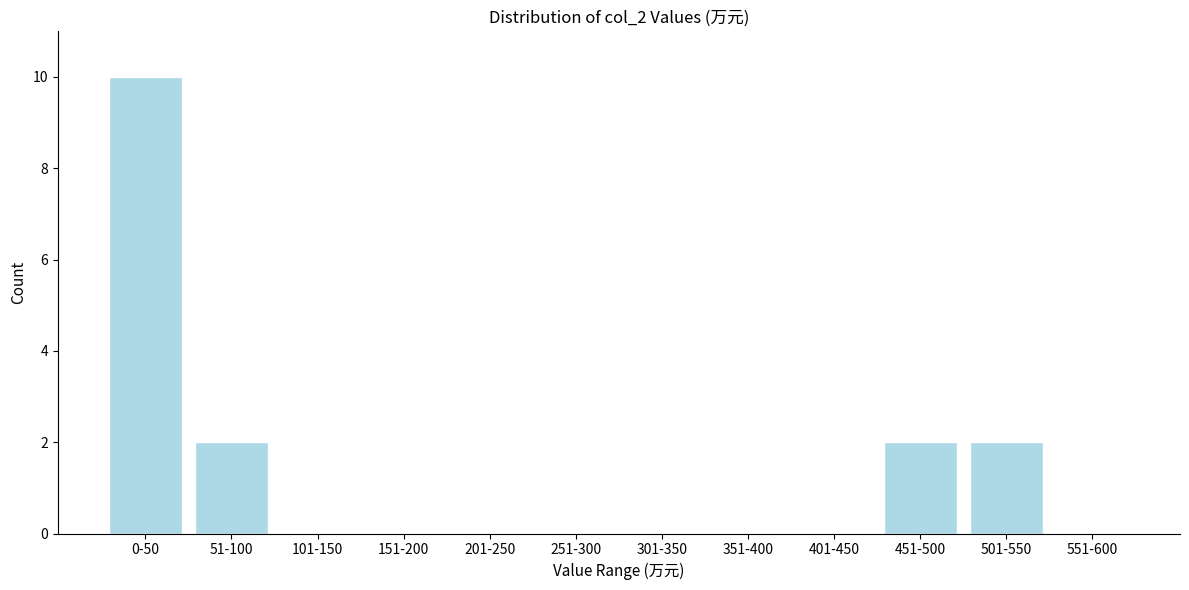

Reading left to right, what are all the values shown in this chart?

0-50=10	51-100=2	101-150=0	151-200=0	201-250=0	251-300=0	301-350=0	351-400=0	401-450=0	451-500=2	501-550=2	551-600=0